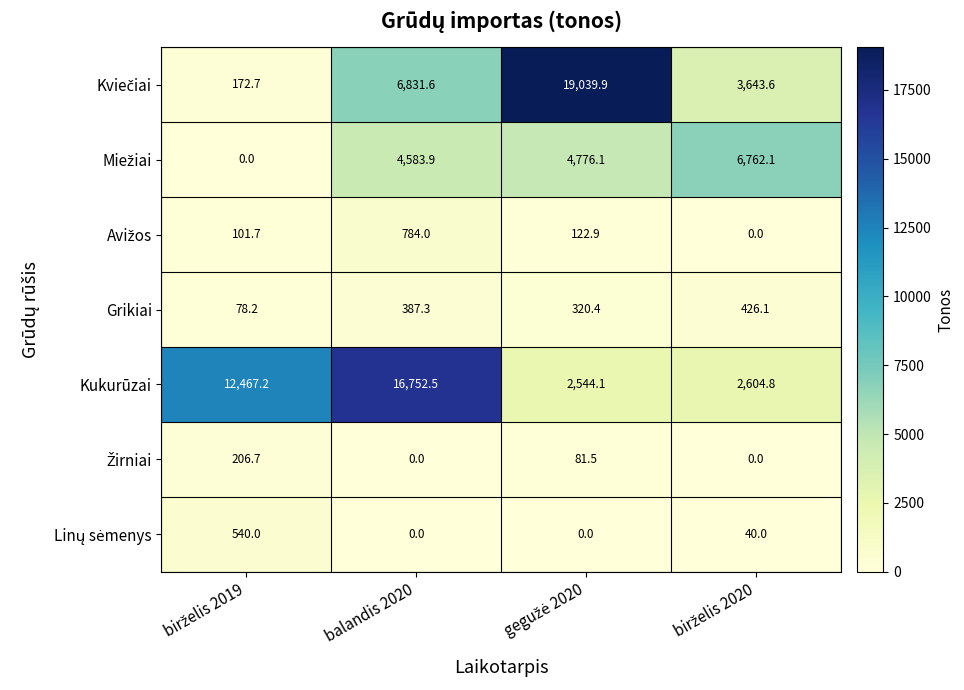

What is the minimum value for Kukurūzai?

2544.1